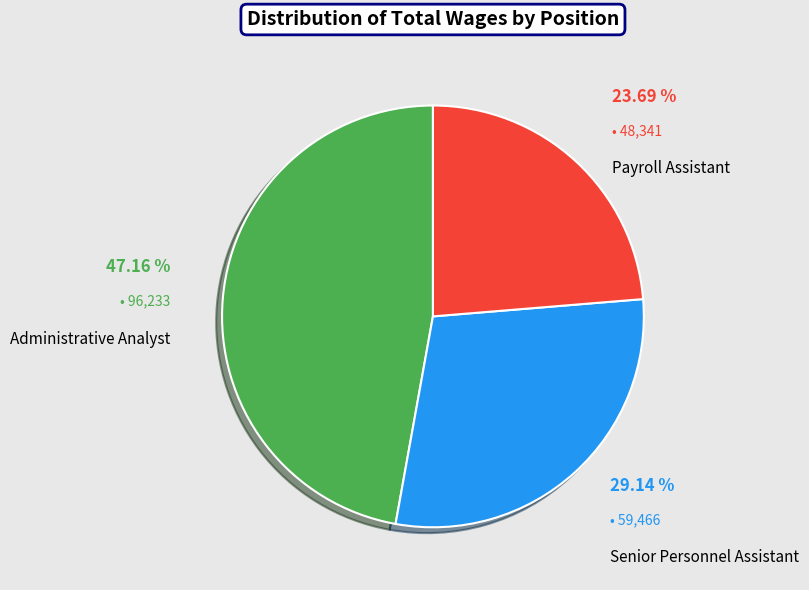

Is there a majority slice in this chart?

No